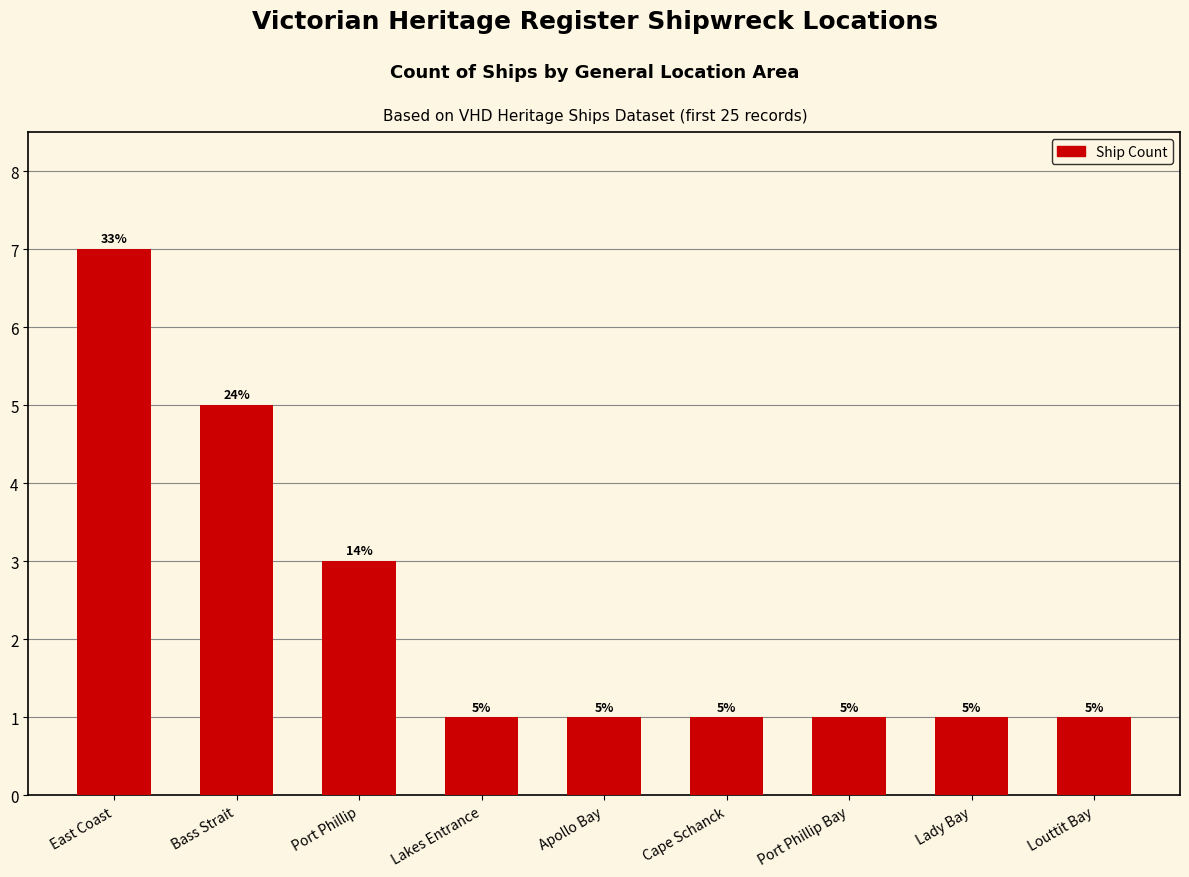

What is the smallest value displayed?

1